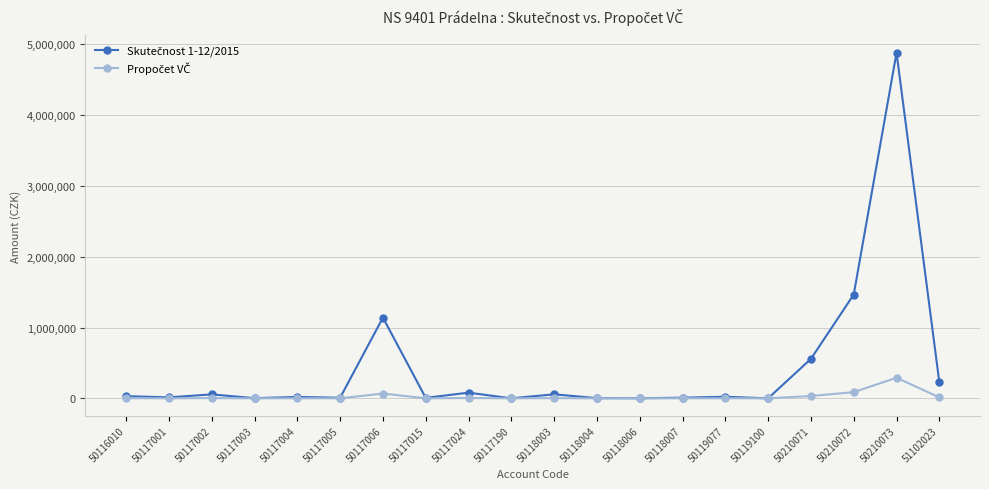

What is the maximum value shown in the chart?

4879159.6